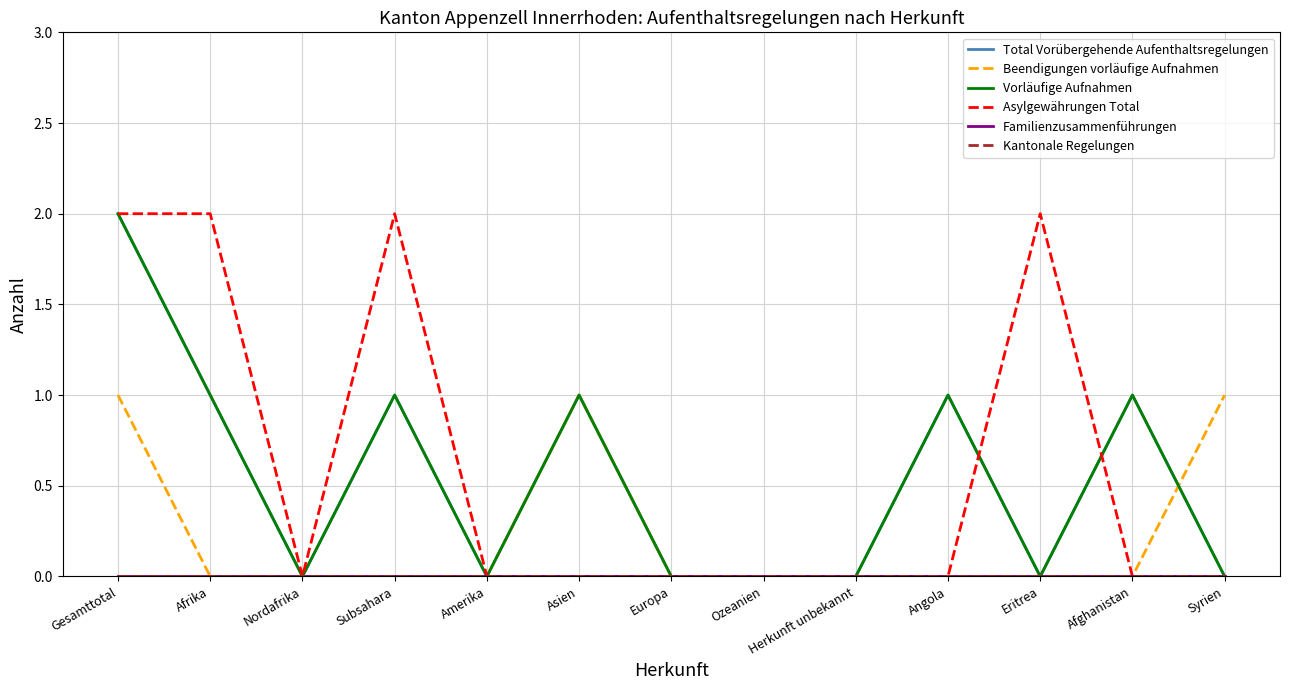

Is it true that Vorläufige Aufnahmen equals 0 at Europa?

True